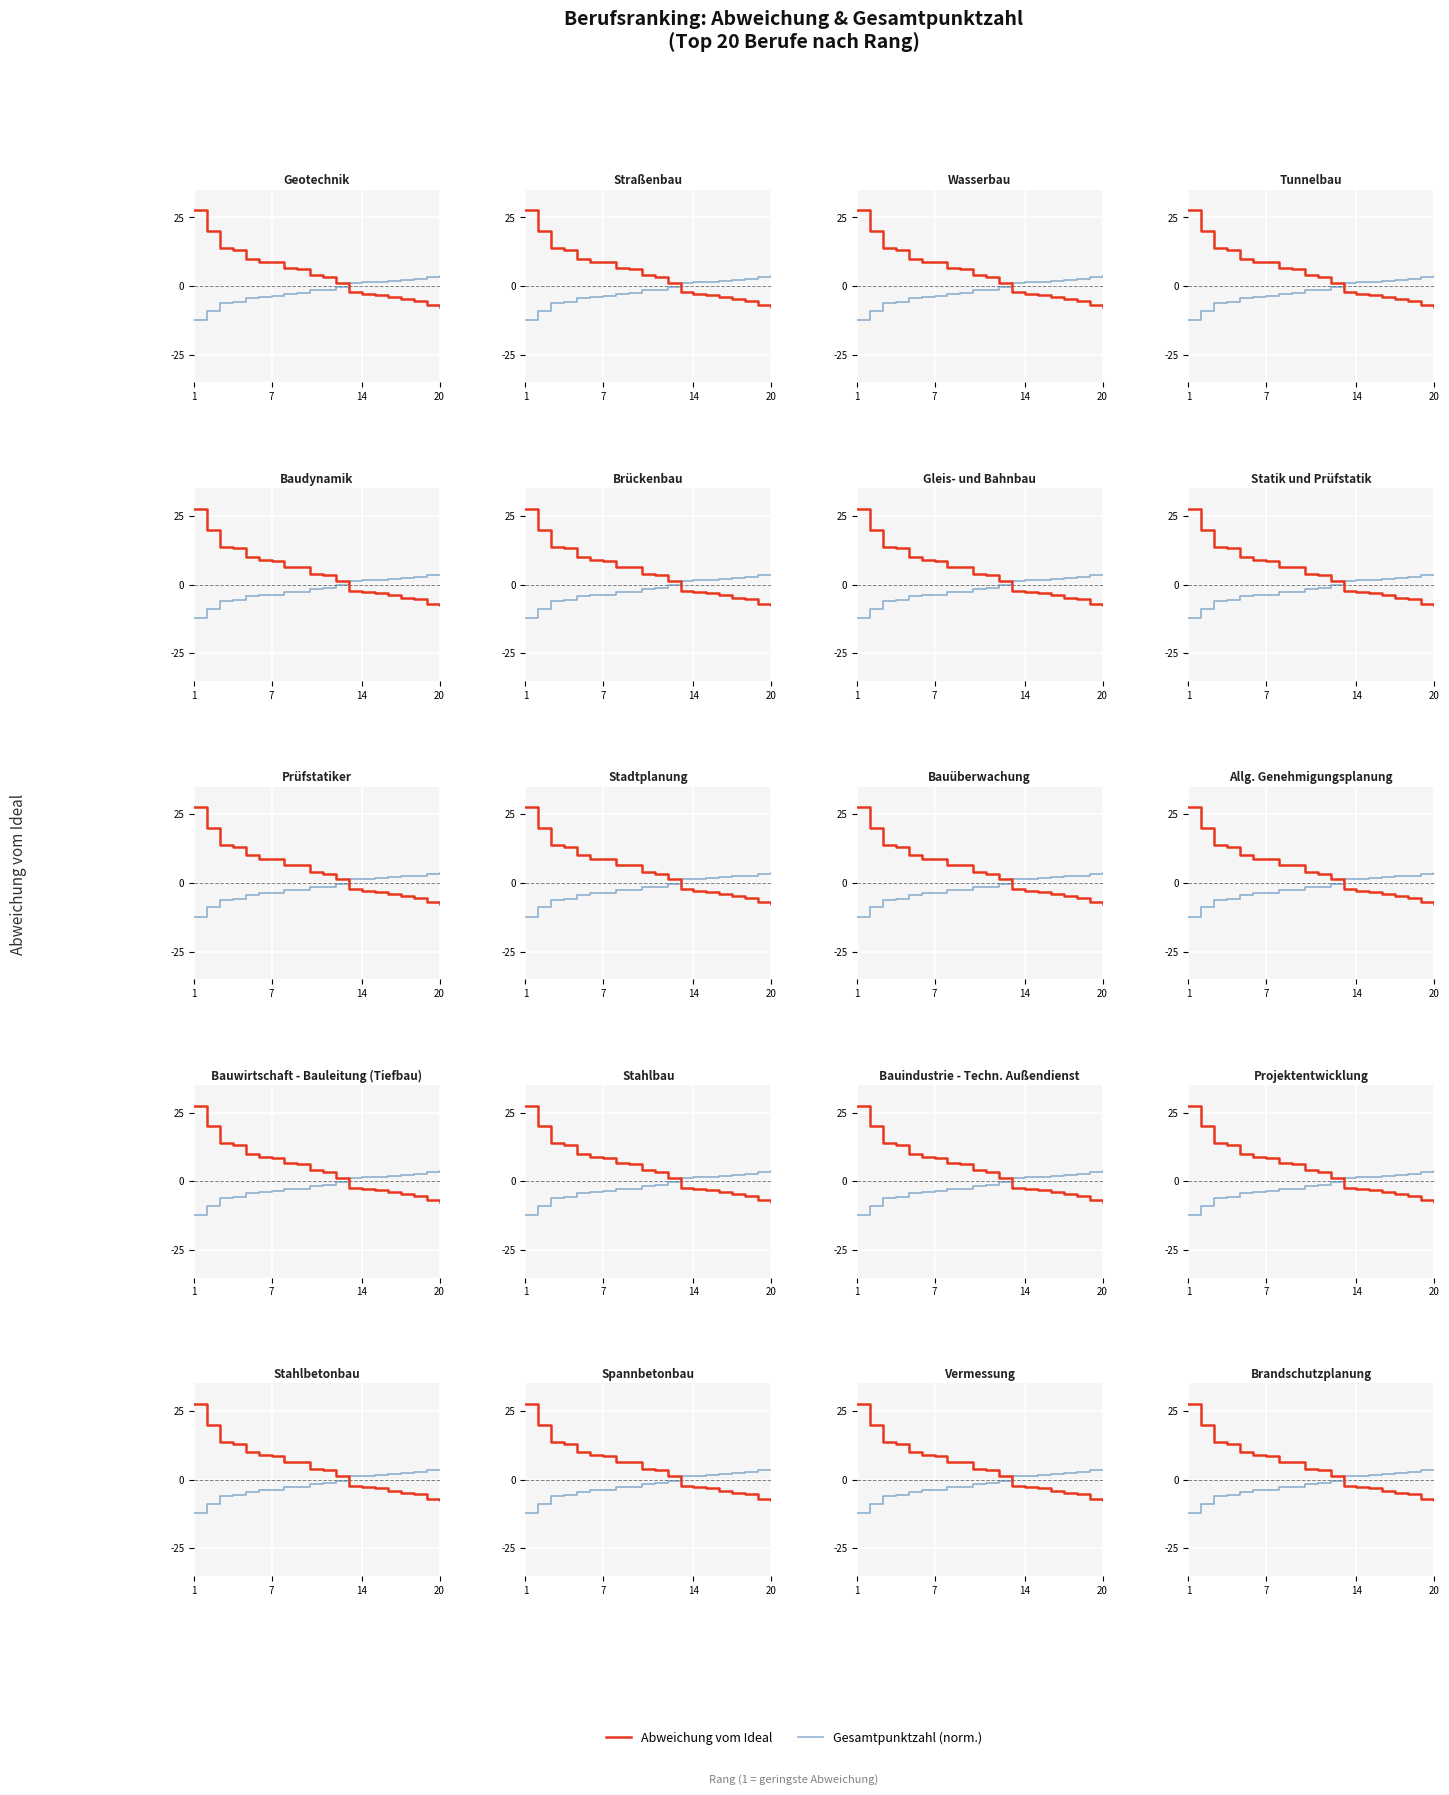

How many negative values does the Abweichung vom Ideal series have?

8